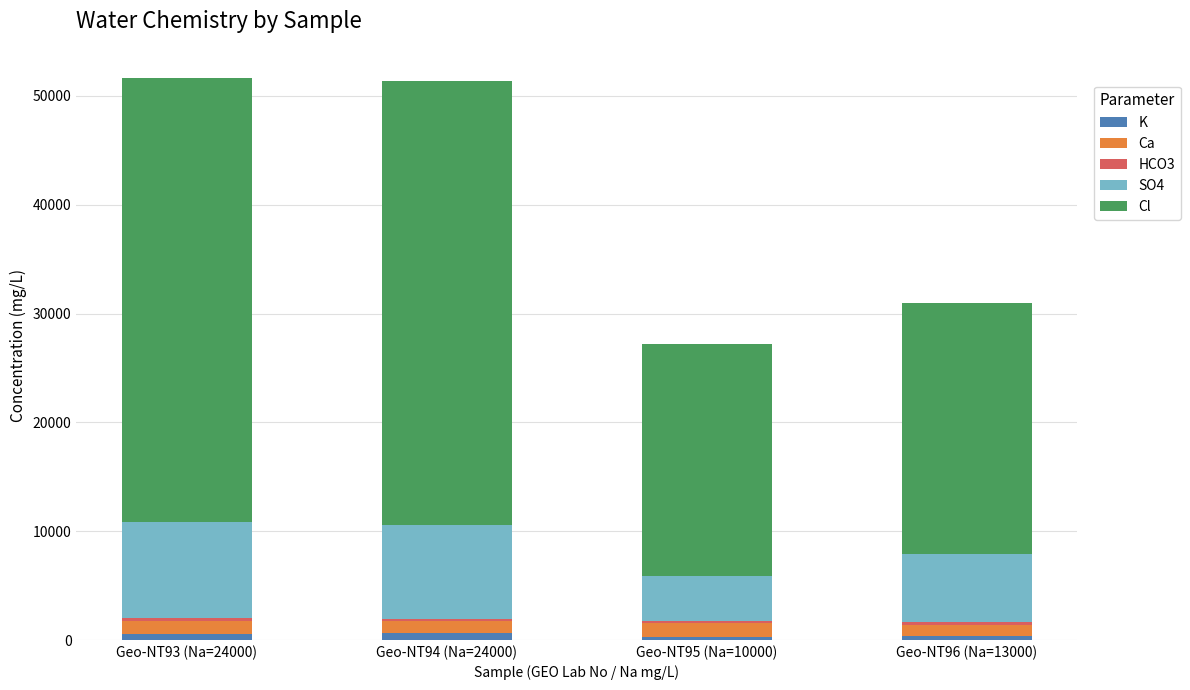

The value of Ca at Geo-NT95 (Na=10000) is 1280.0. True or false?

True